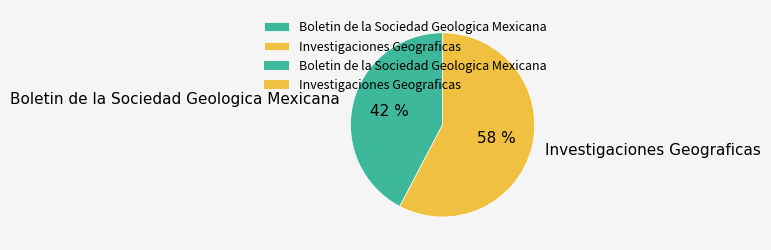

Rank the categories by value from lowest to highest.

Boletin de la Sociedad Geologica Mexicana, Investigaciones Geograficas